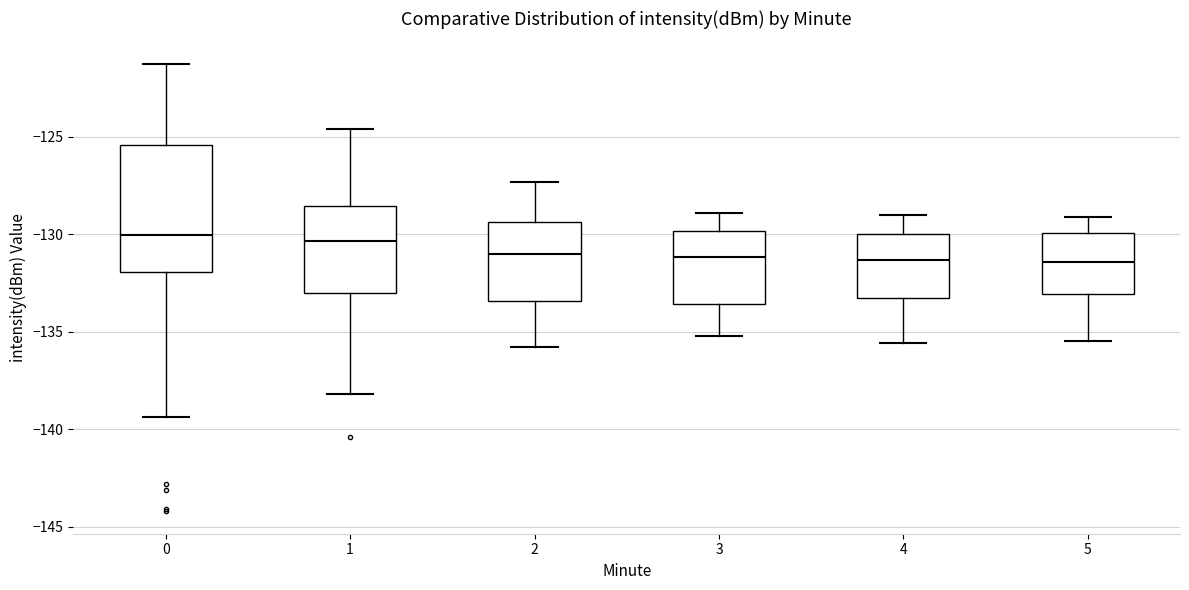

Reading left to right, read every box against the y-axis: the position of its median line, the range the box covers, and the ends of its whiskers. The values are not printed on the chart, so give them approximately, as read against the axis.

0: median -130.0, box -132.0 to -125.5, whiskers -139.5 to -121.0
1: median -130.5, box -133.0 to -128.5, whiskers -138.0 to -124.5
2: median -131.0, box -133.5 to -129.5, whiskers -136.0 to -127.5
3: median -131.0, box -133.5 to -130.0, whiskers -135.0 to -129.0
4: median -131.5, box -133.0 to -130.0, whiskers -135.5 to -129.0
5: median -131.5, box -133.0 to -130.0, whiskers -135.5 to -129.0